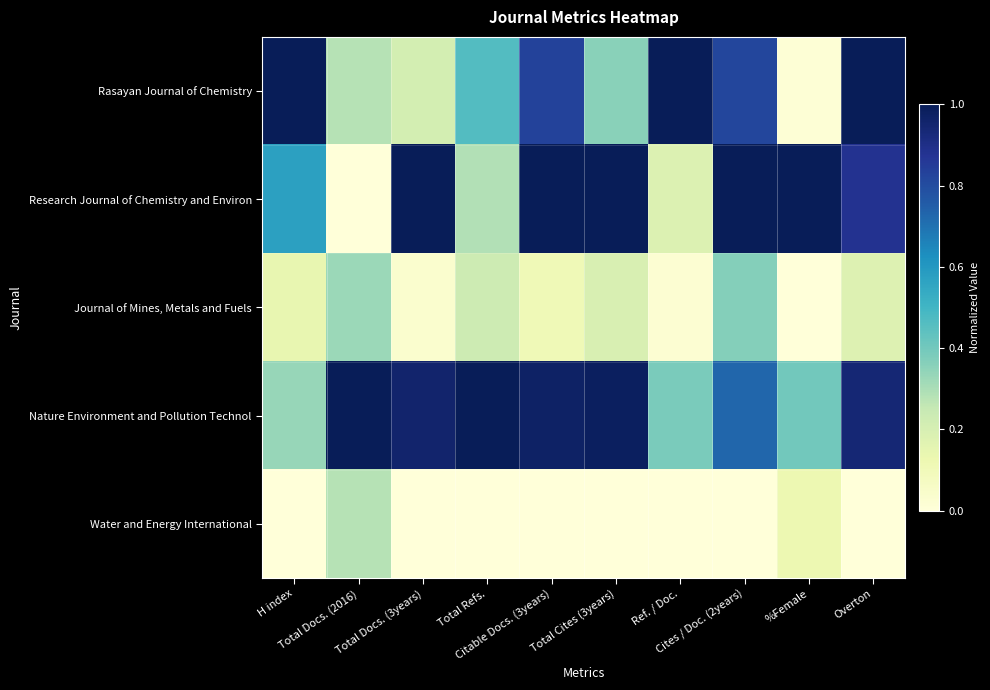

Reading right to left, extract all data points from this chart.

Rasayan Journal of Chemistry: Overton=1.0	%Female=0.0	Cites / Doc. (2years)=0.8	Ref. / Doc.=1.0	Total Cites (3years)=0.4	Citable Docs. (3years)=0.8	Total Refs.=0.5	Total Docs. (3years)=0.2	Total Docs. (2016)=0.3	H index=1.0
Research Journal of Chemistry and Environ: Overton=0.9	%Female=1.0	Cites / Doc. (2years)=1.0	Ref. / Doc.=0.2	Total Cites (3years)=1.0	Citable Docs. (3years)=1.0	Total Refs.=0.3	Total Docs. (3years)=1.0	Total Docs. (2016)=0.0	H index=0.6
Journal of Mines, Metals and Fuels: Overton=0.2	%Female=0.0	Cites / Doc. (2years)=0.4	Ref. / Doc.=0.0	Total Cites (3years)=0.2	Citable Docs. (3years)=0.1	Total Refs.=0.2	Total Docs. (3years)=0.0	Total Docs. (2016)=0.3	H index=0.1
Nature Environment and Pollution Technol: Overton=0.9	%Female=0.4	Cites / Doc. (2years)=0.7	Ref. / Doc.=0.4	Total Cites (3years)=1.0	Citable Docs. (3years)=1.0	Total Refs.=1.0	Total Docs. (3years)=1.0	Total Docs. (2016)=1.0	H index=0.3
Water and Energy International: Overton=0.0	%Female=0.1	Cites / Doc. (2years)=0.0	Ref. / Doc.=0.0	Total Cites (3years)=0.0	Citable Docs. (3years)=0.0	Total Refs.=0.0	Total Docs. (3years)=0.0	Total Docs. (2016)=0.3	H index=0.0